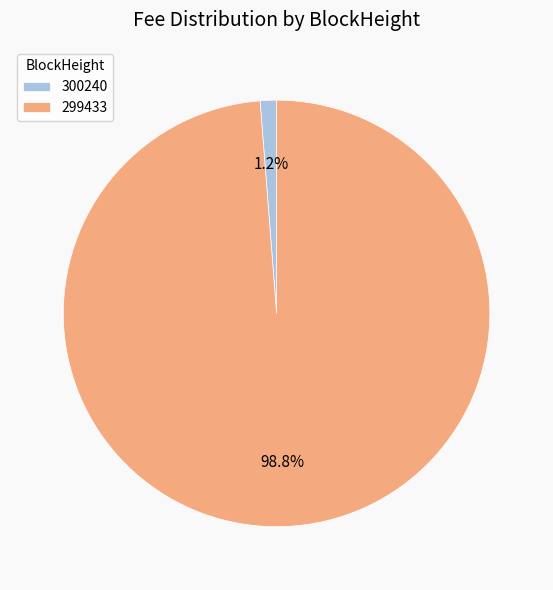

Which slice is the largest?

299433